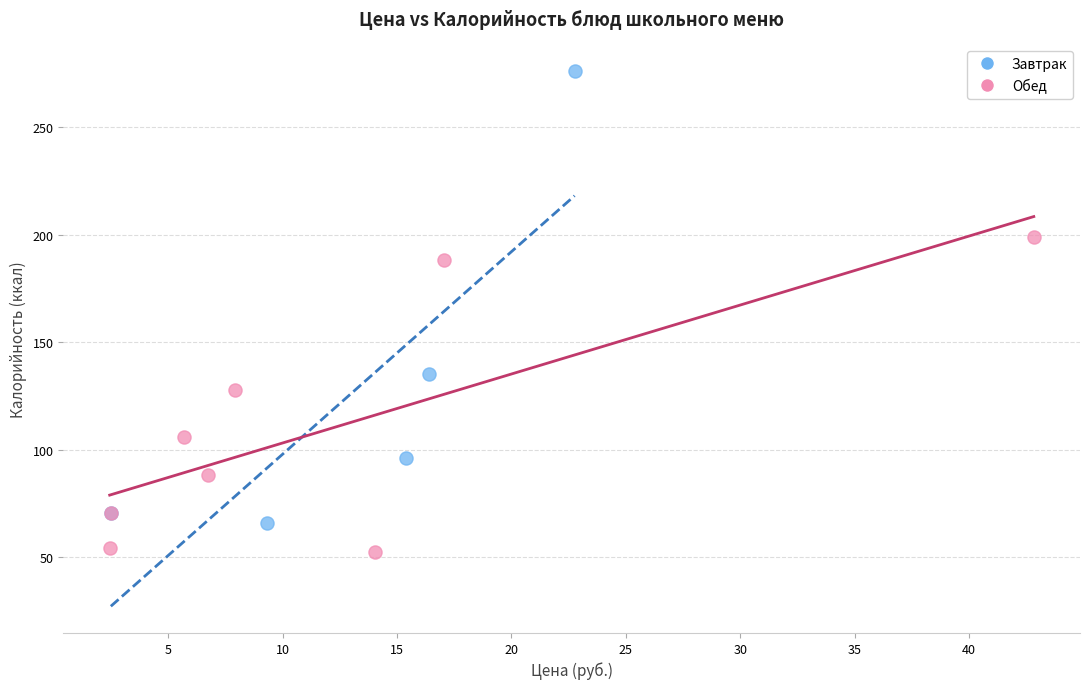

Which series has the widest spread of Y values?

Завтрак